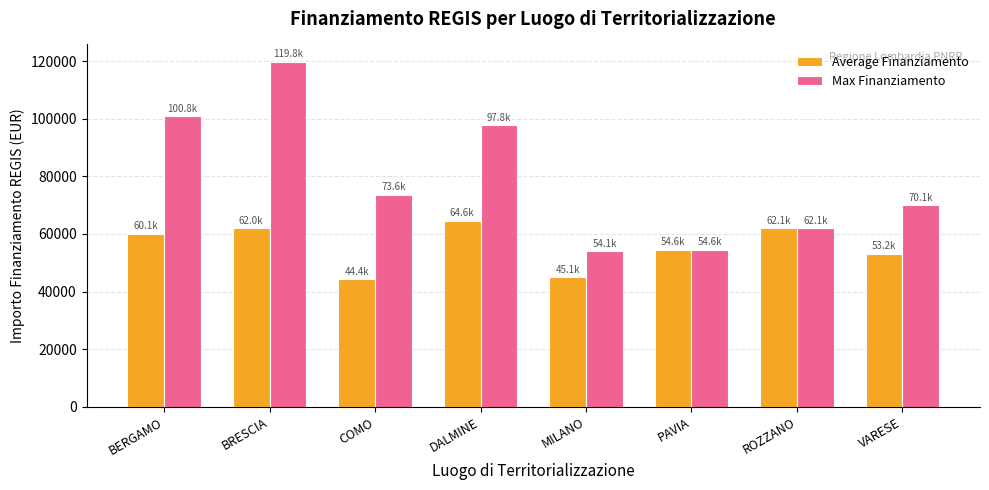

How many groups of bars are there?

8